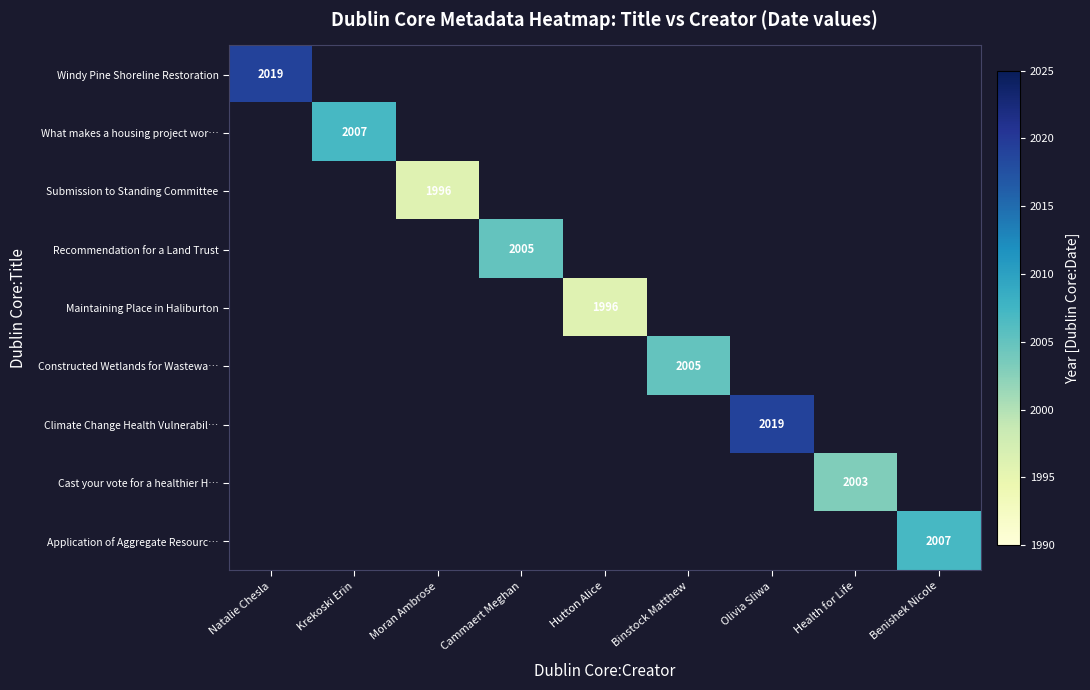

How many categories are shown in the chart?

9